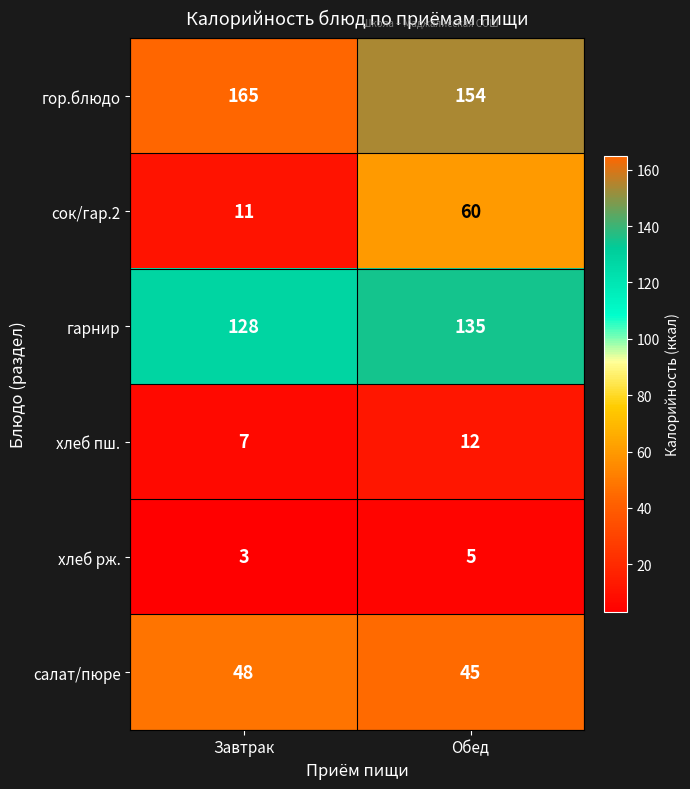

True or false: гарнир has a value of 128 at Завтрак.

True